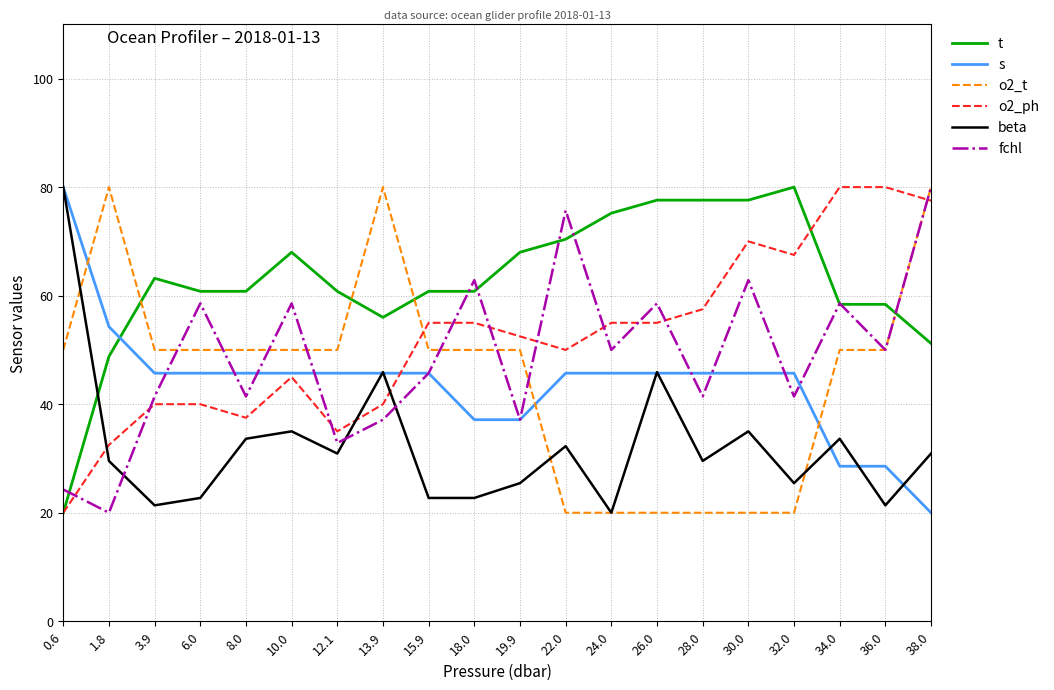

Which series ends up on top after the final intersection of o2_t and t?

o2_t